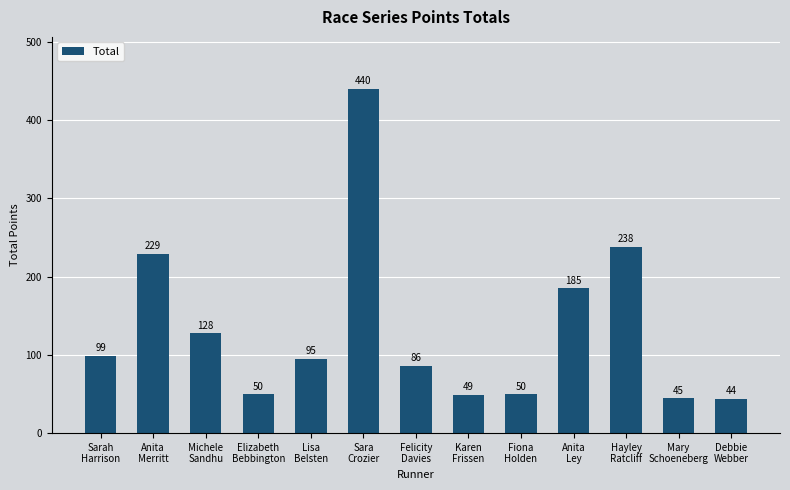

What is the change in value from Sarah
Harrison to Lisa
Belsten?

-4